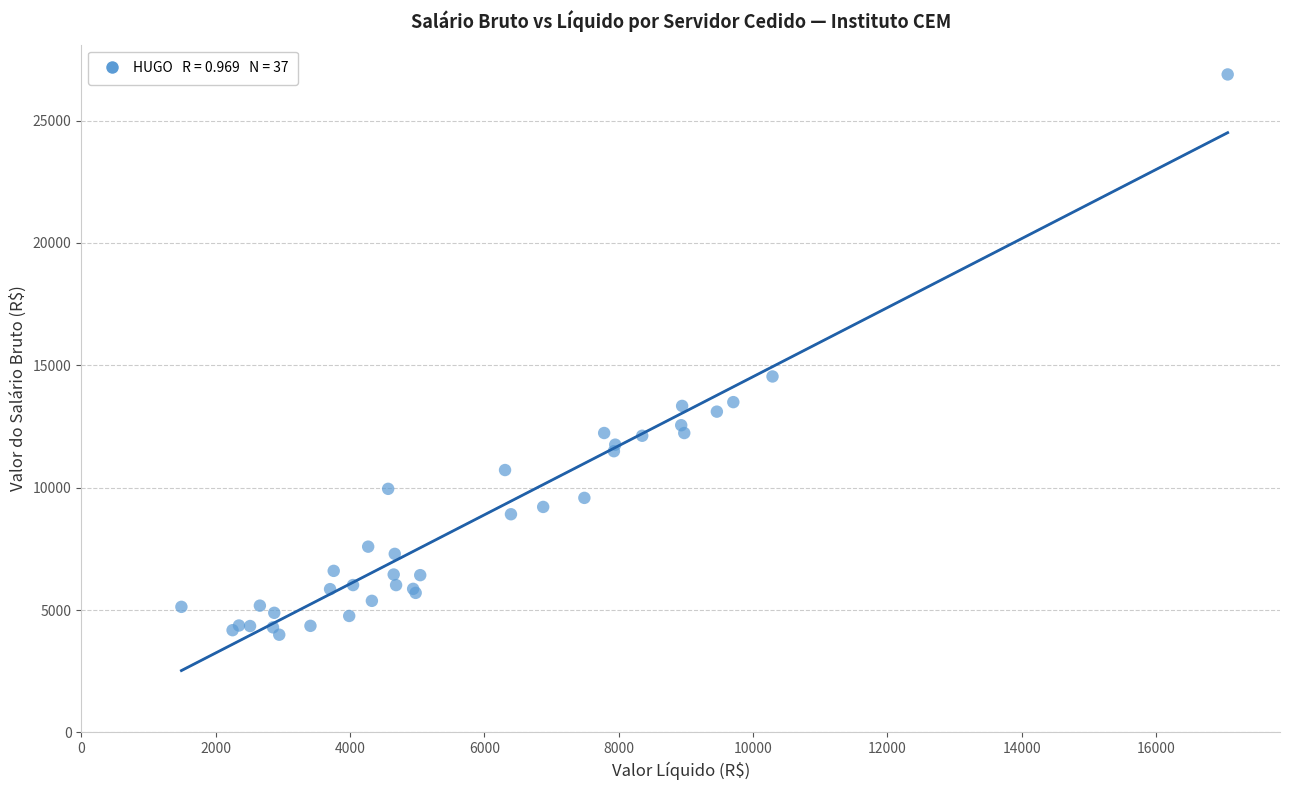

What Y value in the scatter plot is closest to 15437?

14543.3